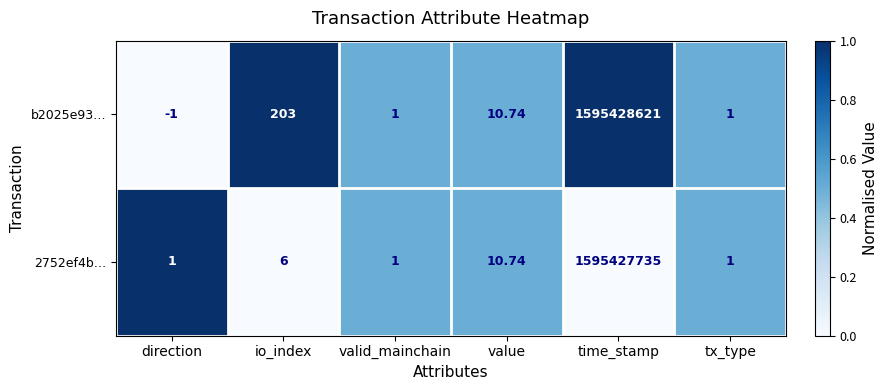

At which label is b2025e93… closest to 797714310?

io_index